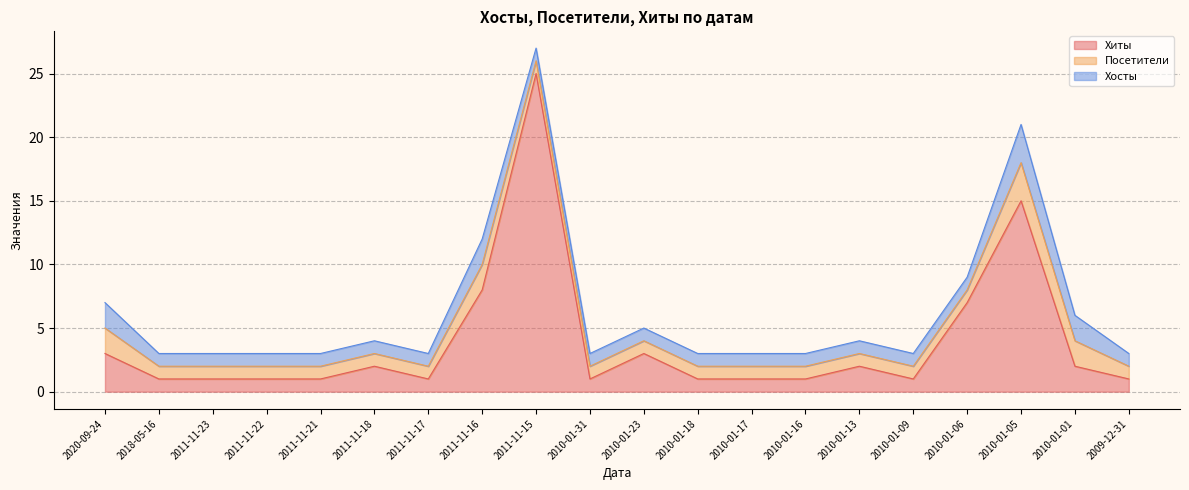

What is the difference between the Хосты values at 2011-11-23 and 2010-01-01?

1